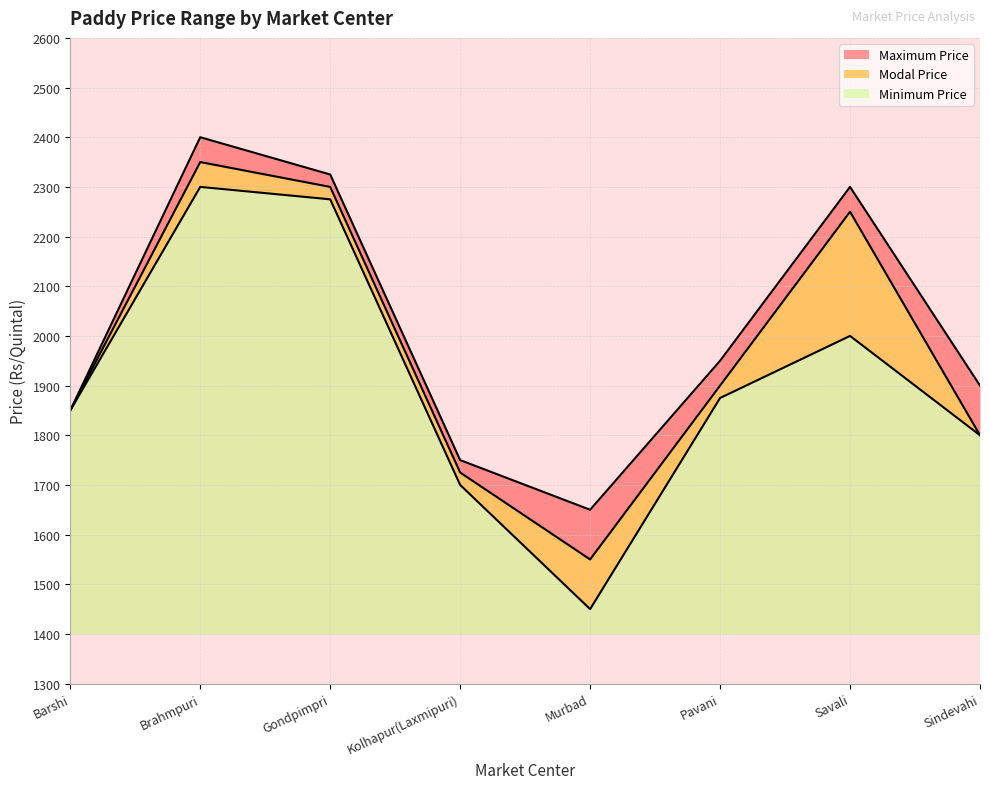

How many interior local valleys does the Minimum Price series have?

1